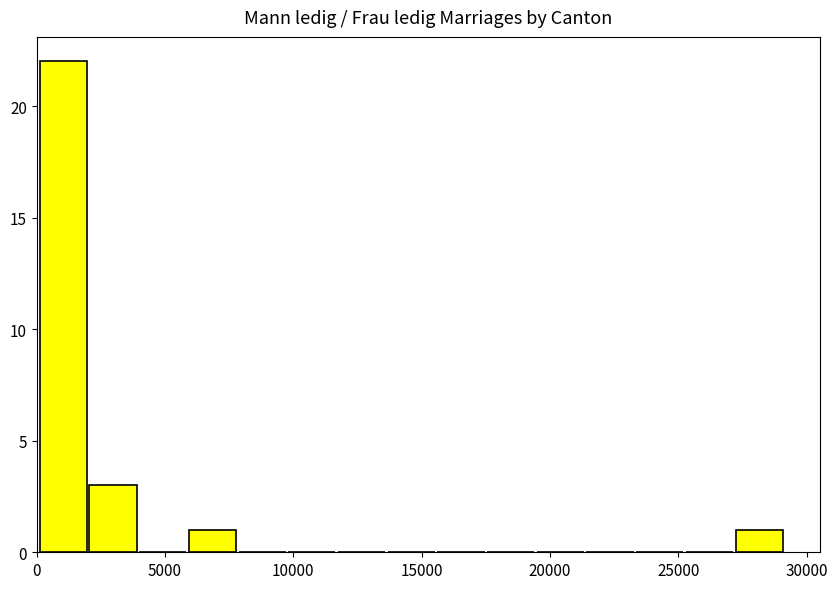

Read against the x-axis, roughly where is the centre of the tallest bar?

1000